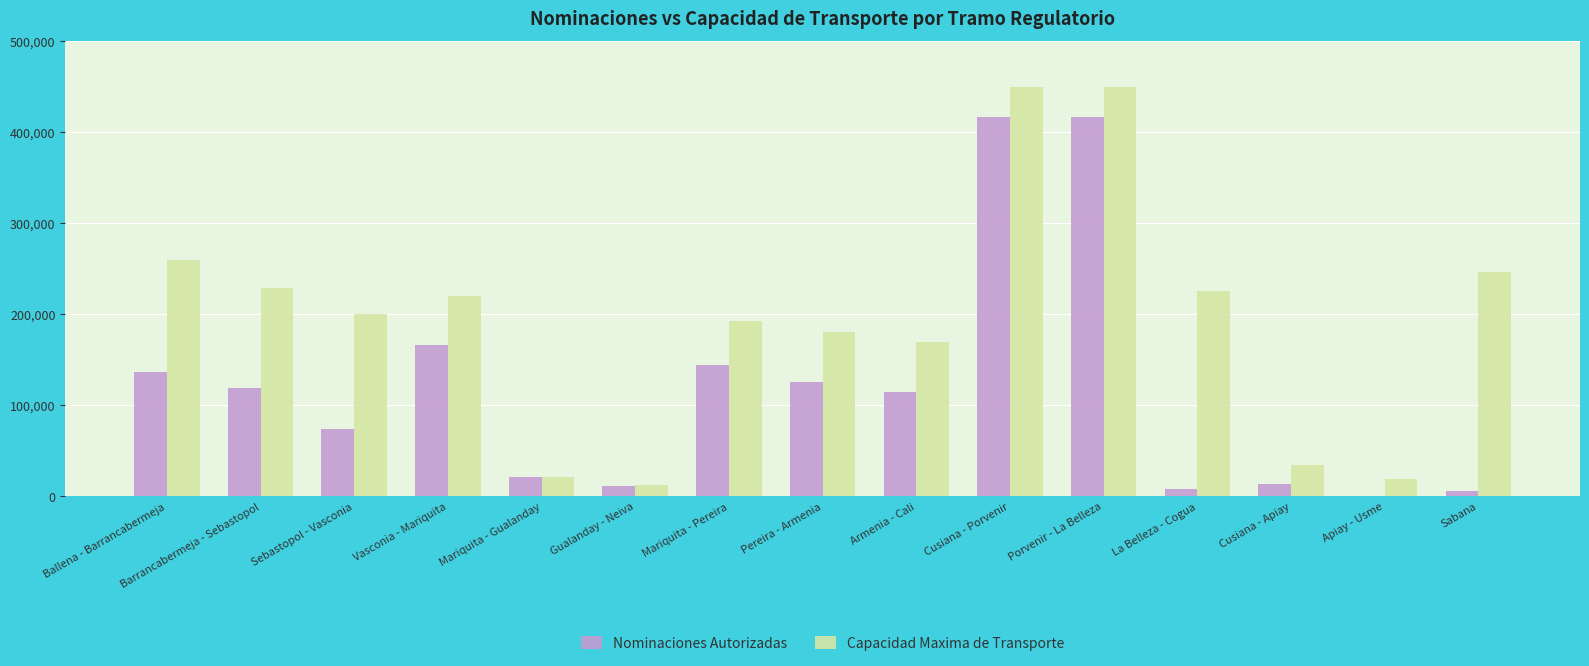

How many data points does each series have?

15